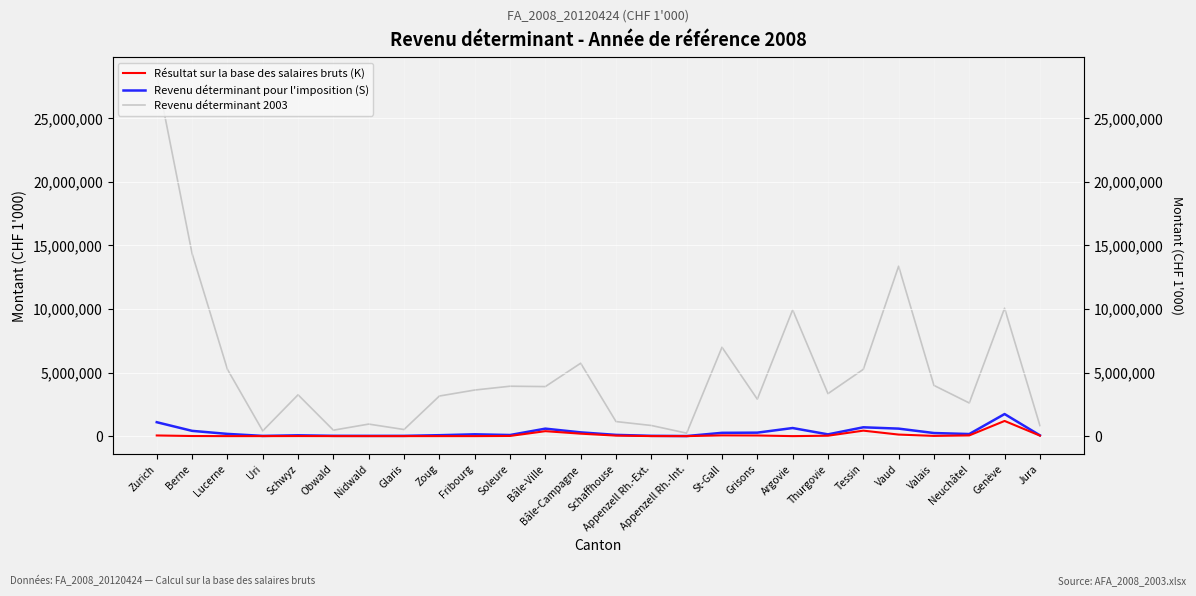

At how many categories does at least one series exceed 8820784?

5